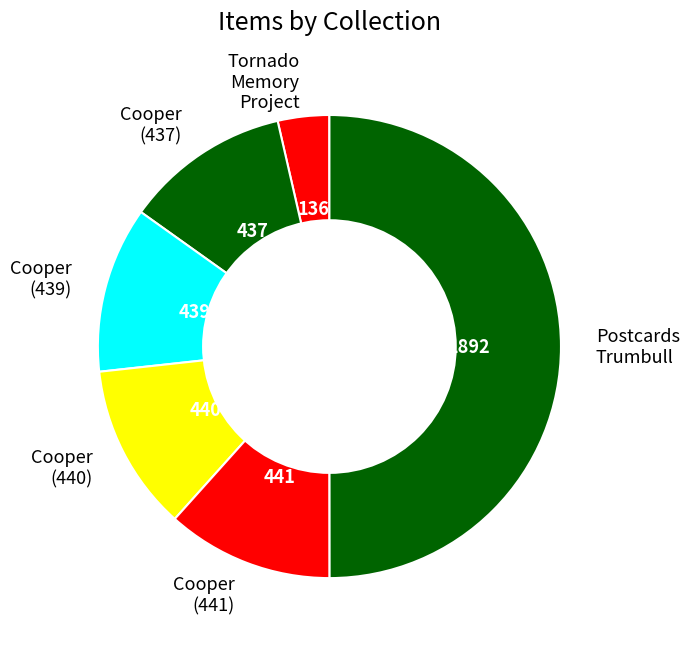

Does Tornado Memory Project represent more than half of the total?

No